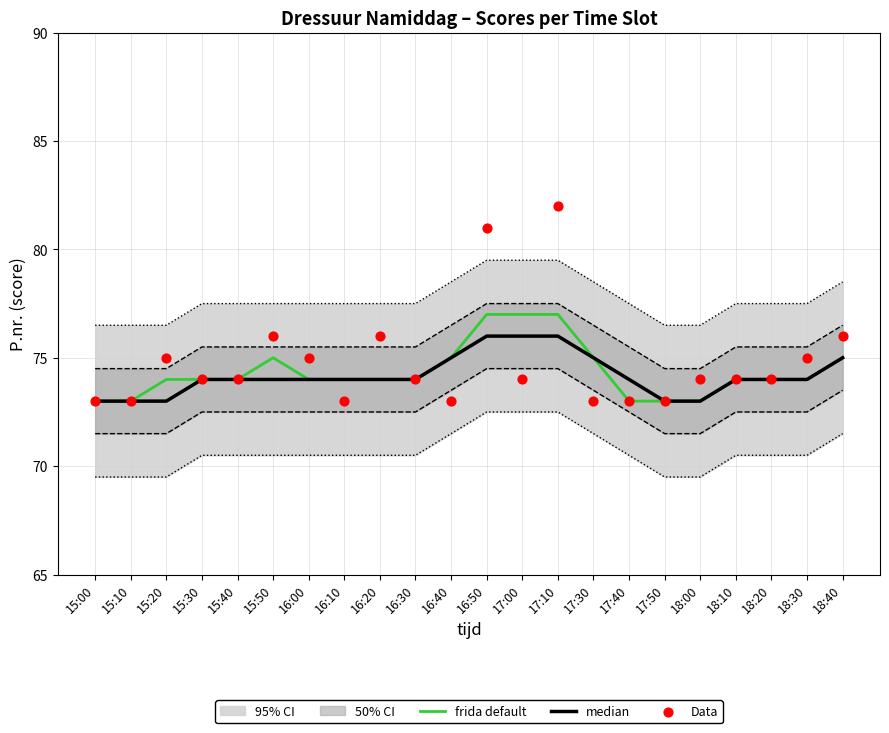

Is it true that frida default equals 49 at 16:50?

False